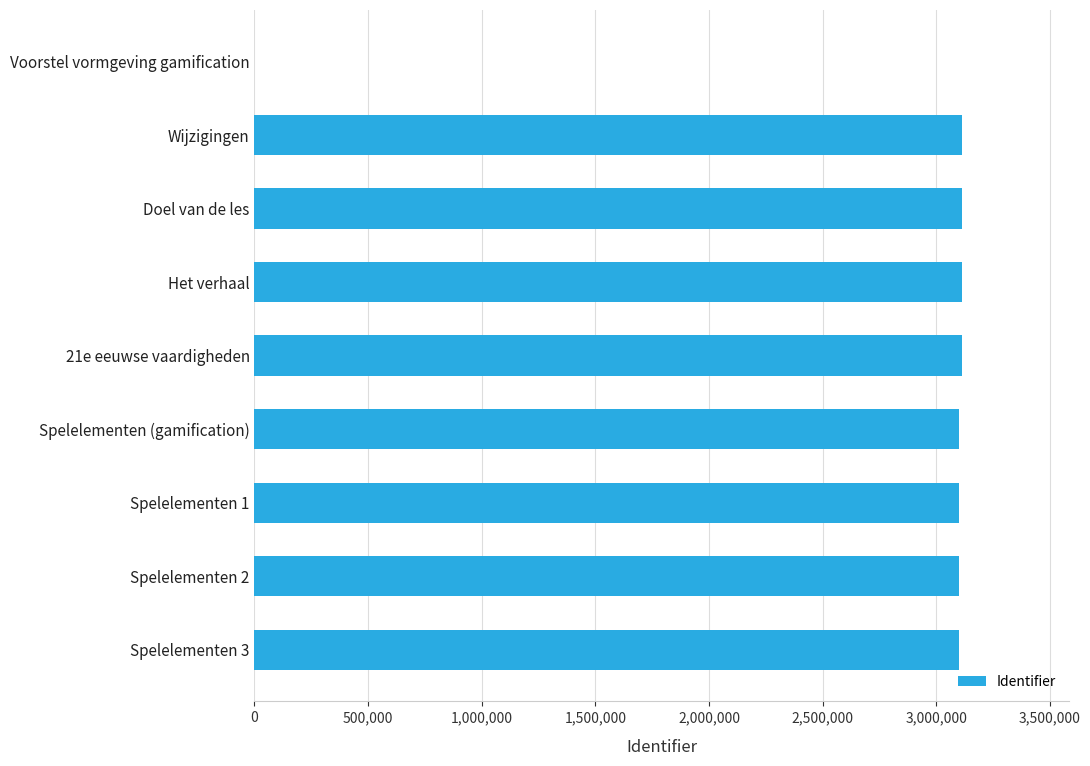

How many categories are shown in the chart?

9